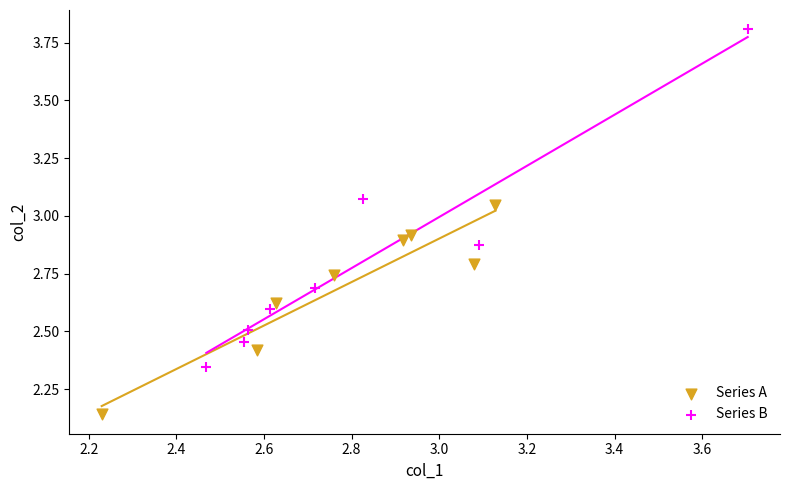

What are all the series names shown in the legend?

Series A, Series B